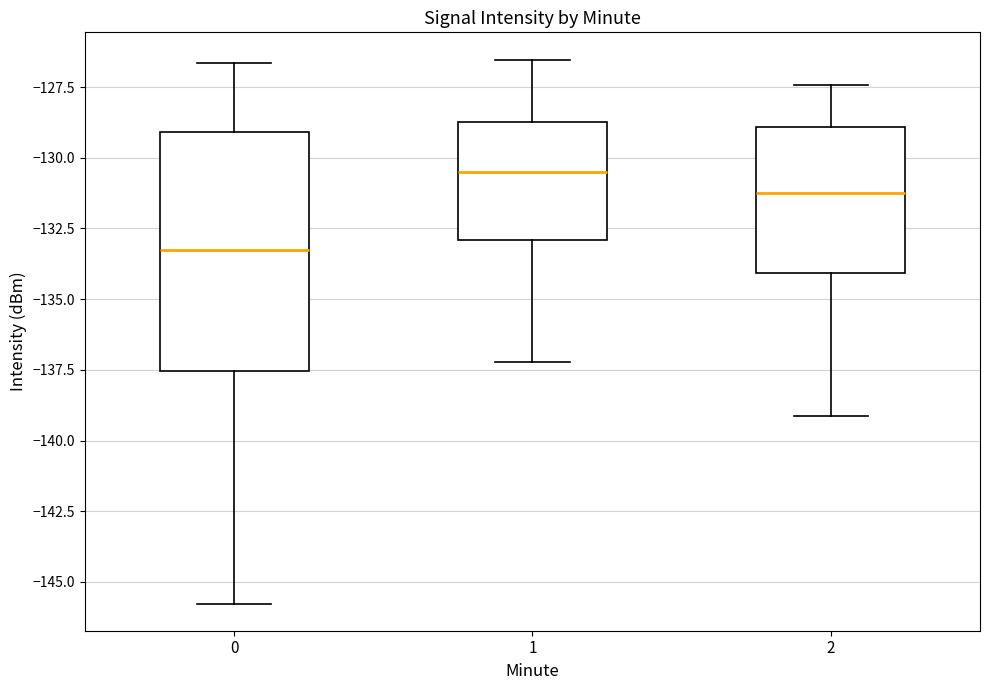

Which box is the tallest, from its lower edge to its upper edge?

0